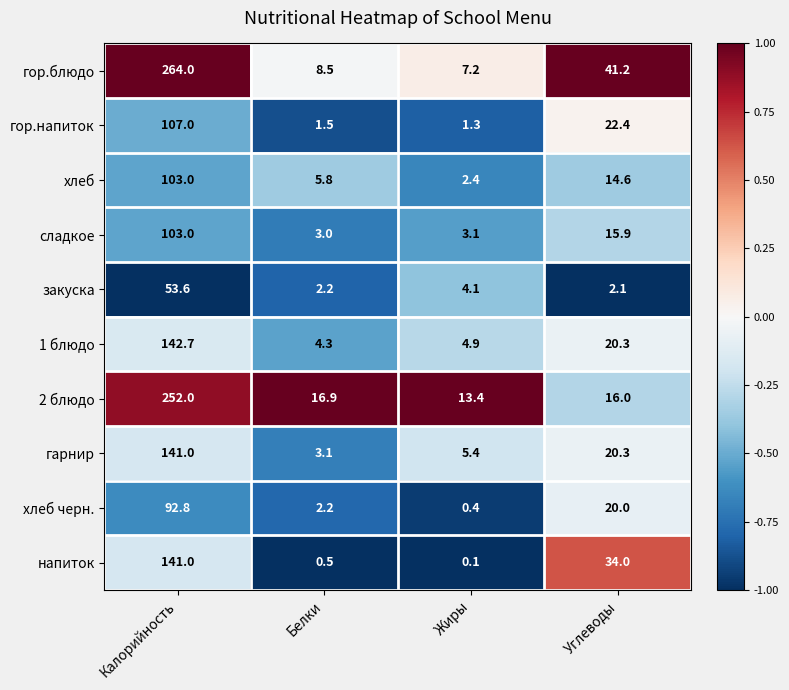

What is the maximum value for хлеб черн.?

92.8